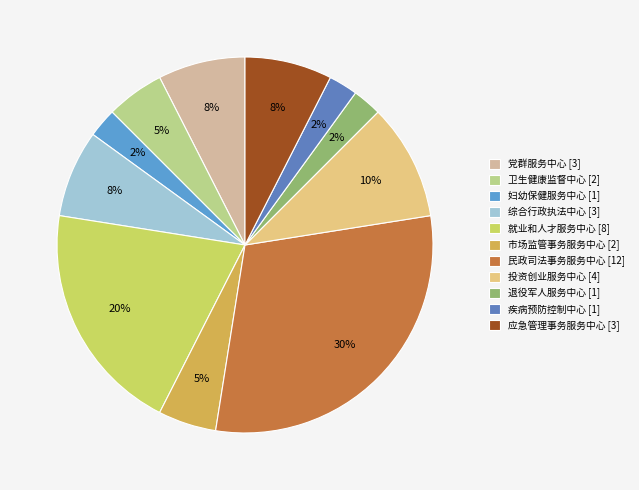

Count the number of slices in the pie.

11